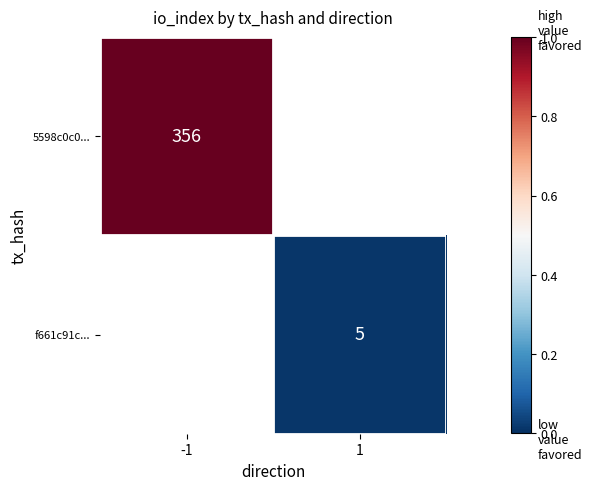

True or false: 5598c0c0... has a value of 223 at -1.

False